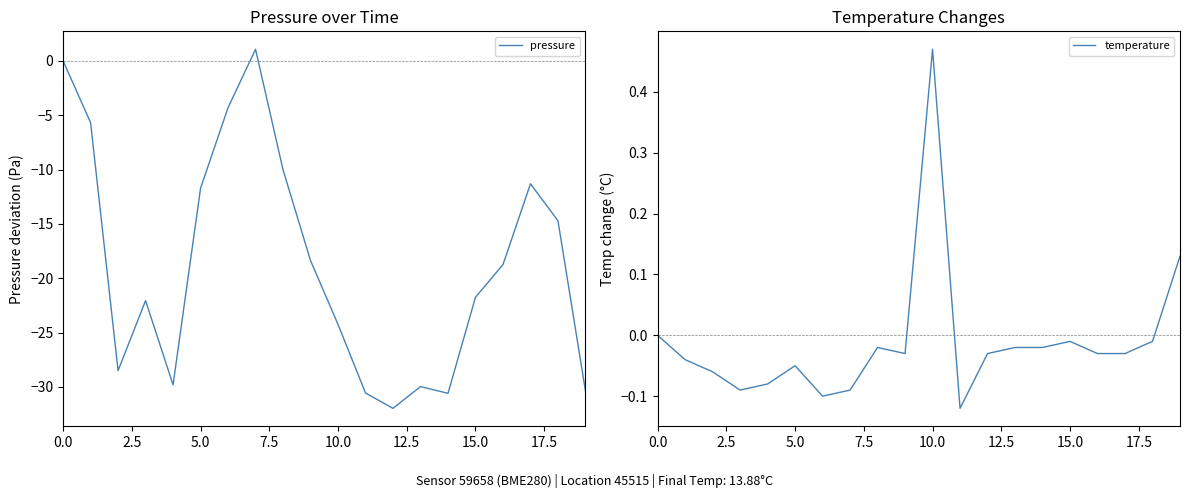

Is it true that pressure equals -15.9 at 0.0?

False